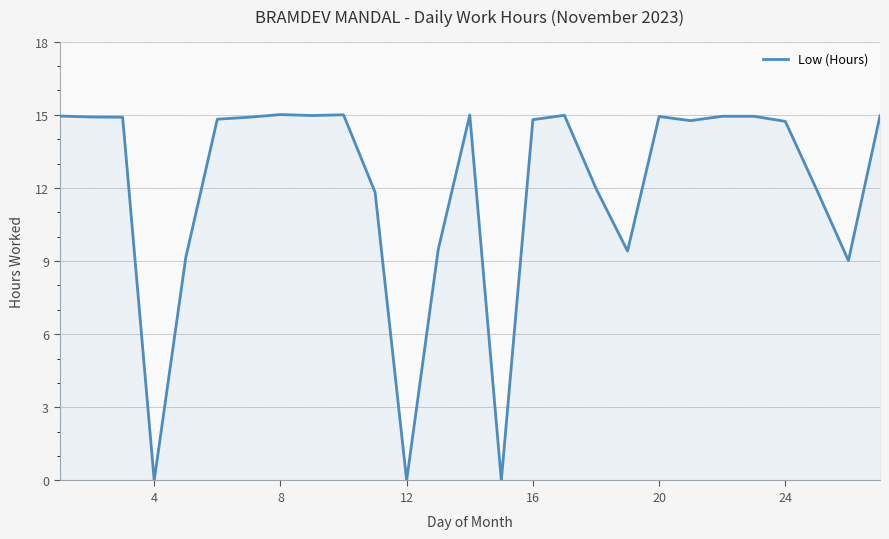

What is the difference between the maximum and minimum values?

15.0